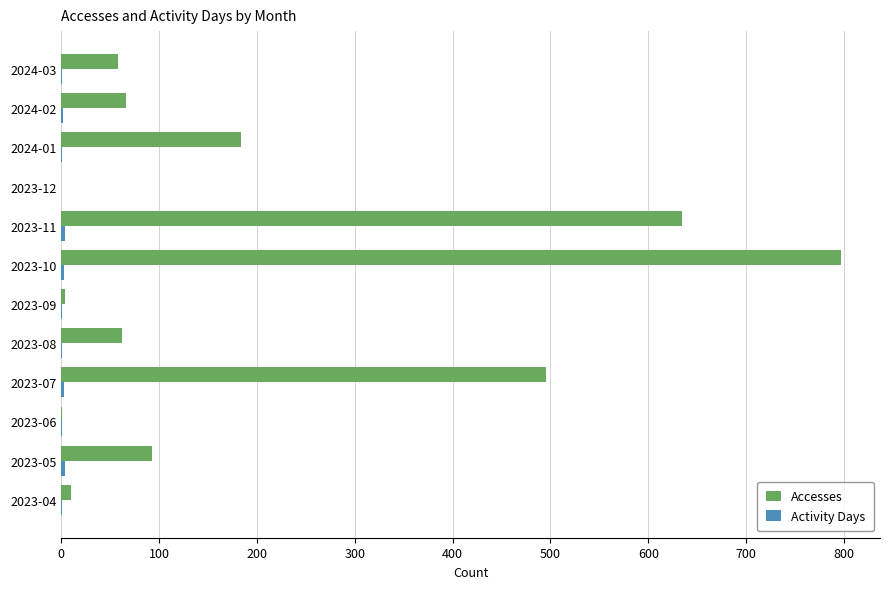

At which label is Accesses closest to 398?

2023-07